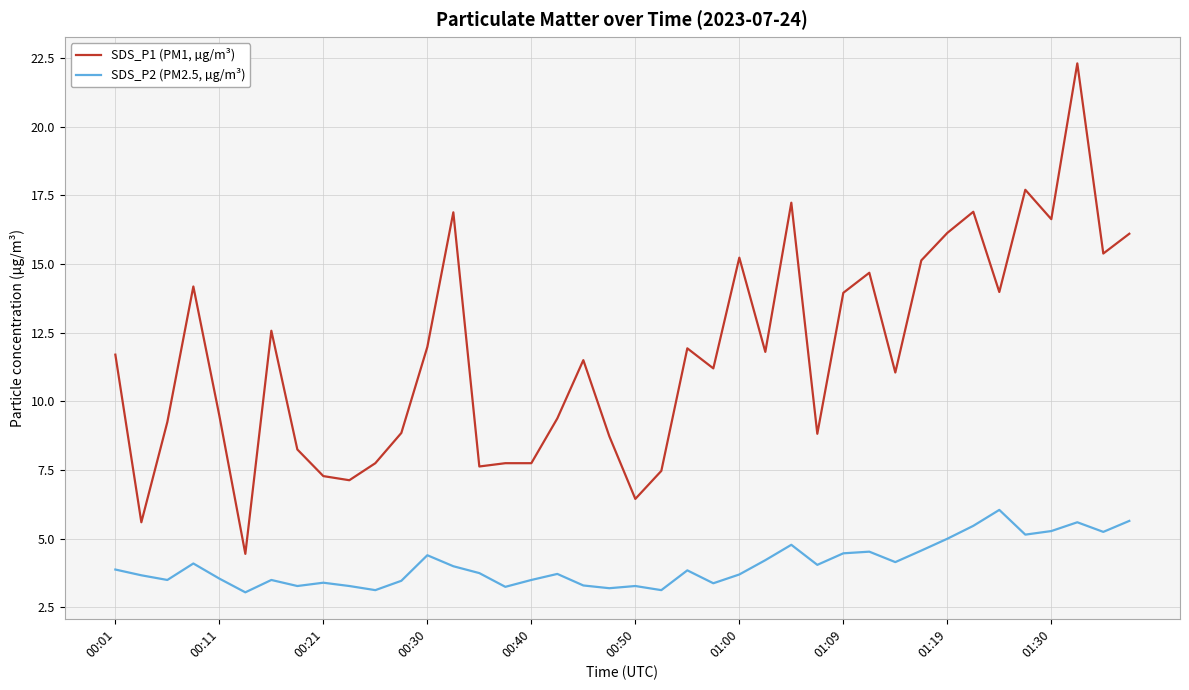

Which series has the largest total across all categories?

SDS_P1 (PM1, µg/m³)